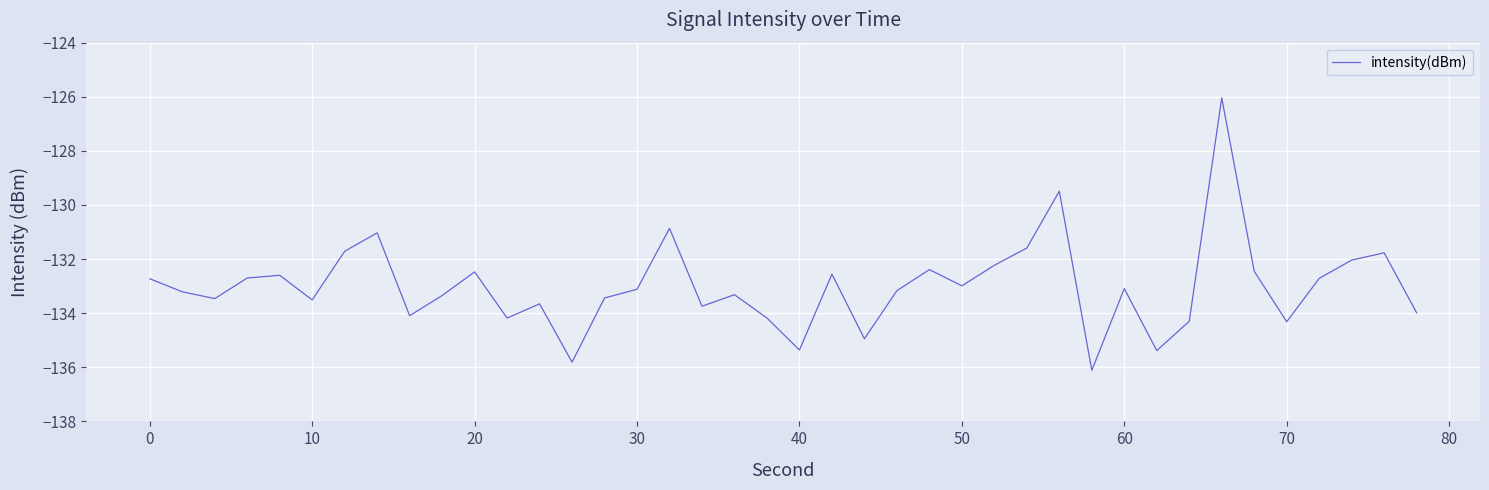

What is the maximum value shown in the chart?

-126.0